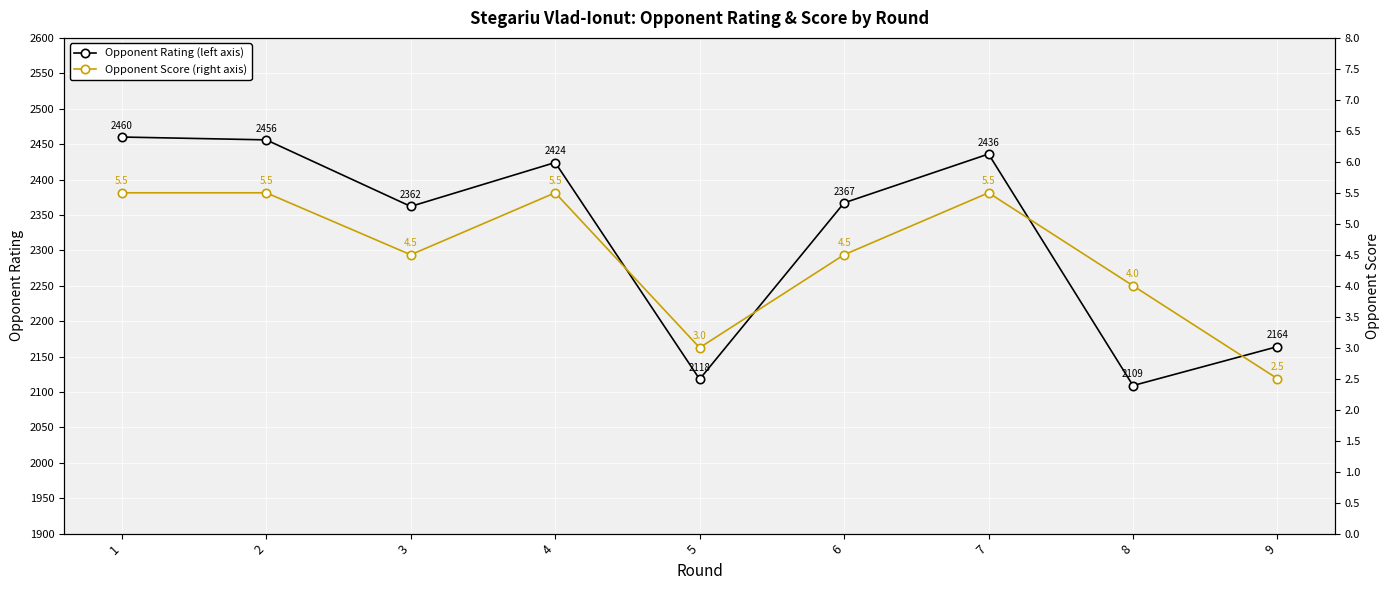

Is this an area chart (filled region under the line)?

No